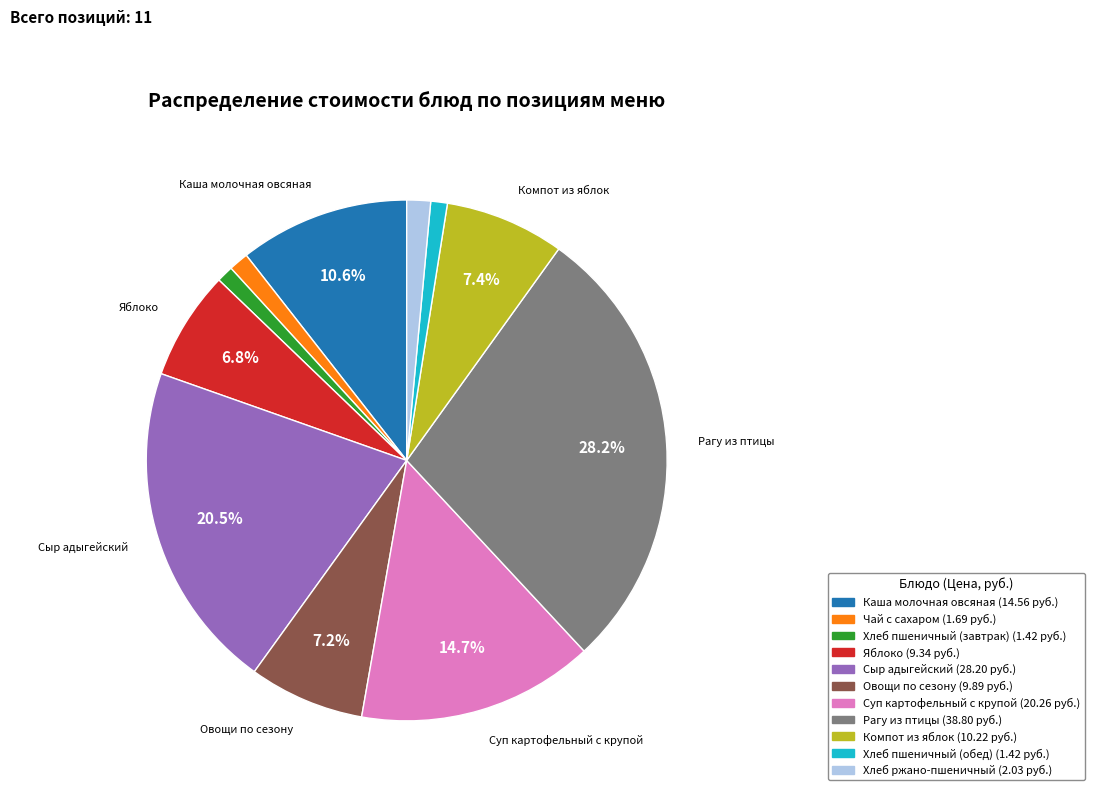

Is it true that Хлеб пшеничный (завтрак) is 1% of the pie?

True